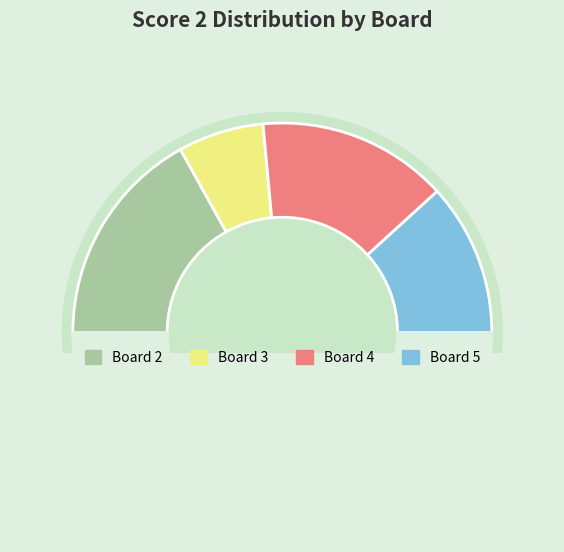

What percentage is NOT represented by Board 3?

86.8%